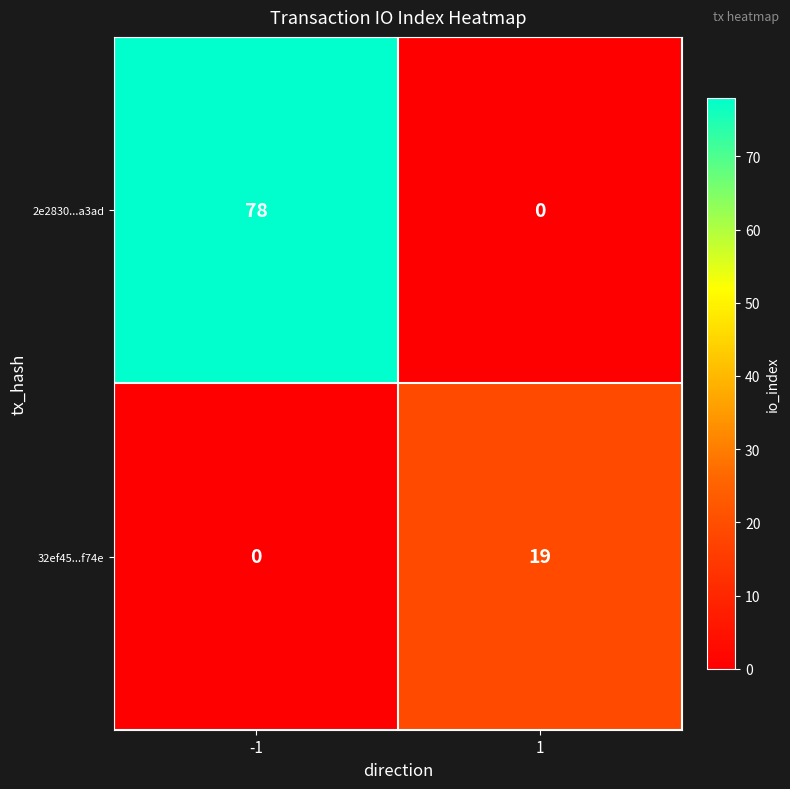

True or false: 32ef45...f74e has a value of 30 at 1.

False